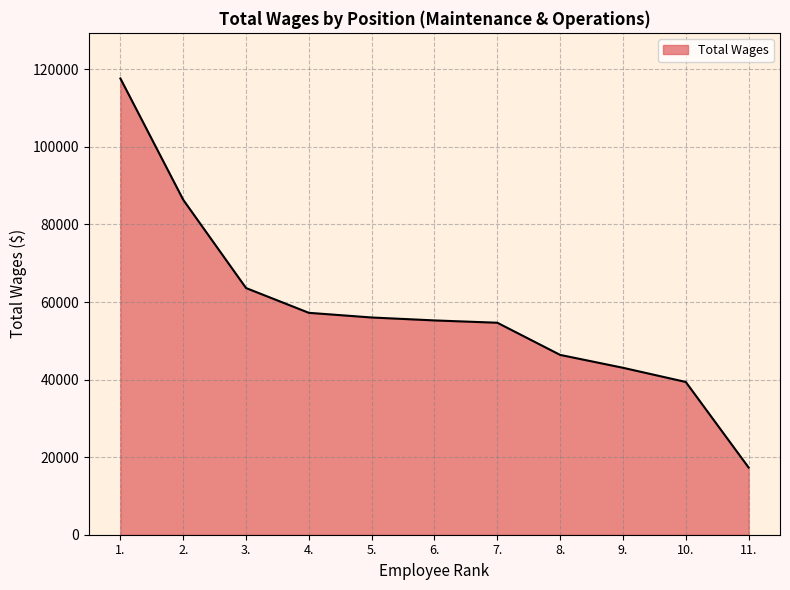

How many distinct data groups are displayed?

1